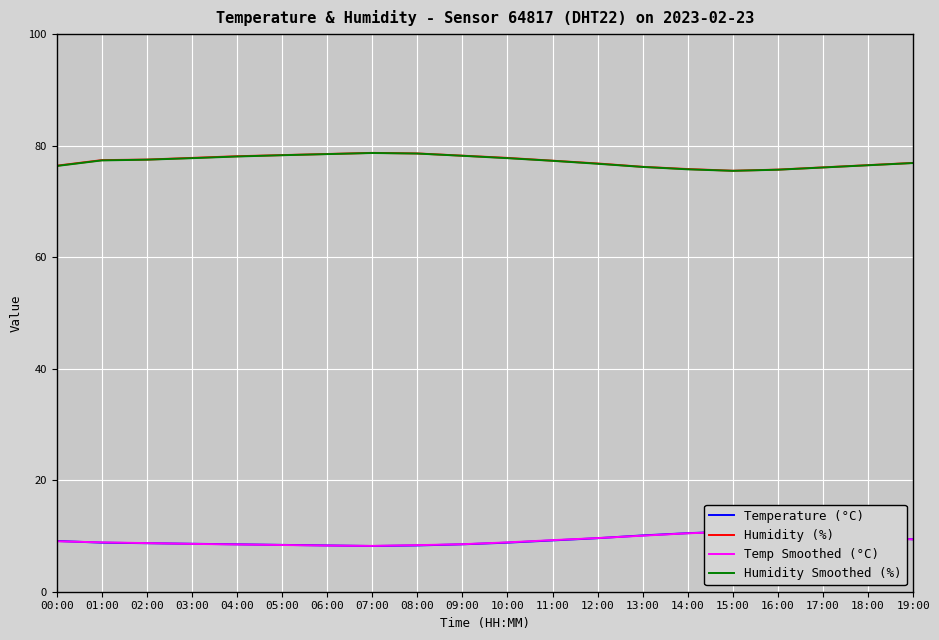

Which has a higher value, 09:00 or 14:00?

14:00